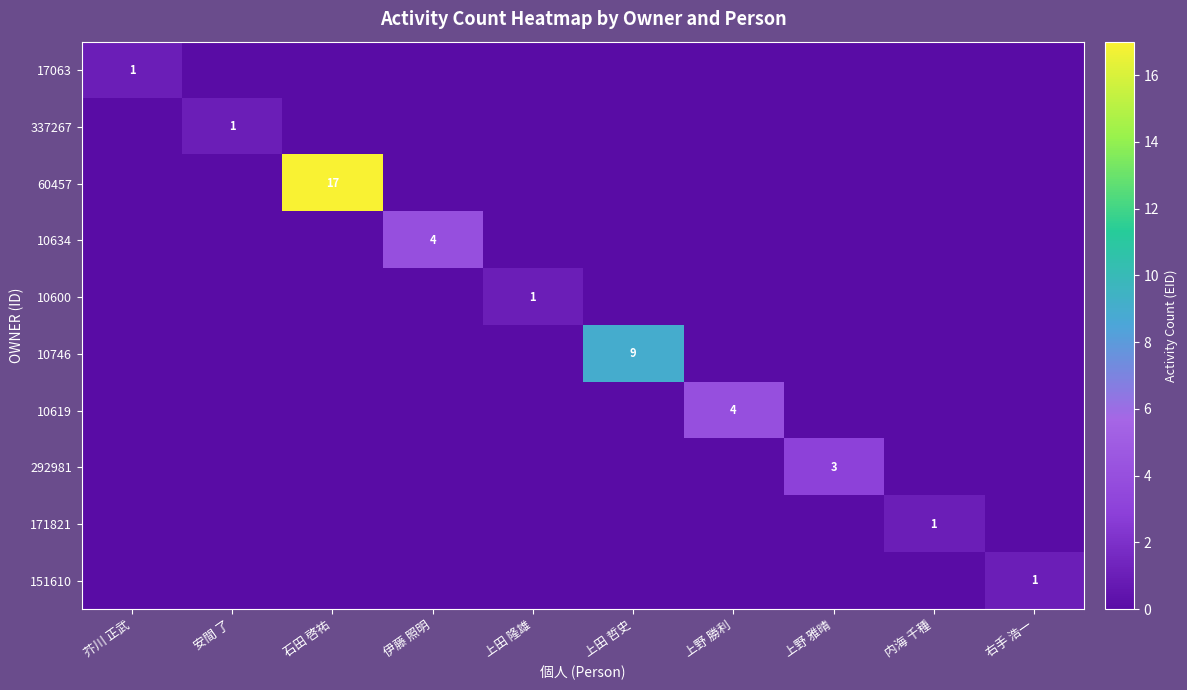

List the labels in order of 171821 value, largest first.

内海 千種, 芥川 正武, 安間 了, 石田 啓祐, 伊藤 照明, 上田 隆雄, 上田 哲史, 上野 勝利, 上野 雅晴, 右手 浩一